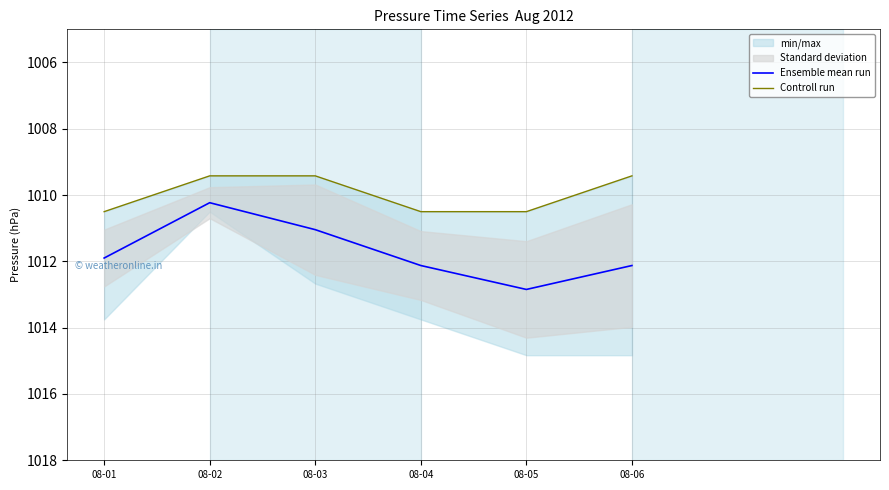

At 08-01, list the series in order from largest to smallest.

Ensemble mean run, Controll run